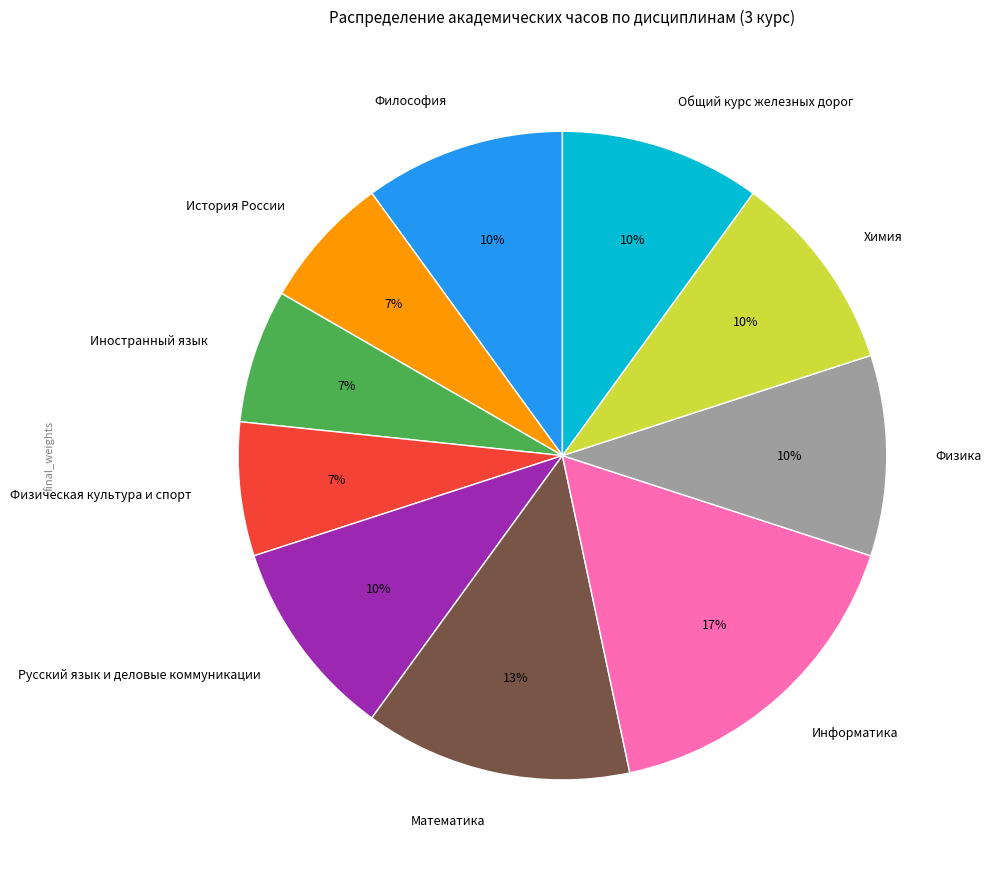

Is there any slice that represents more than half of the pie?

No